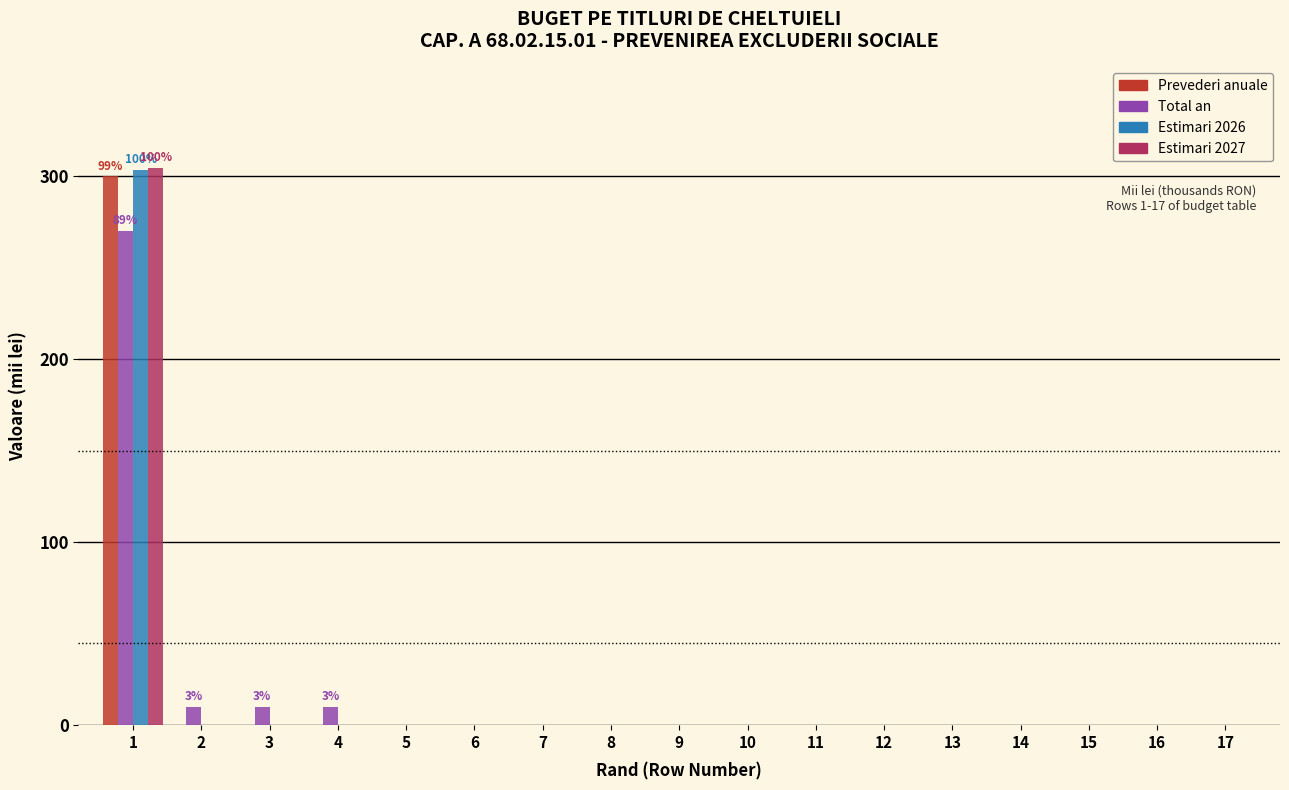

What is the sum of all Total an values?

300.0